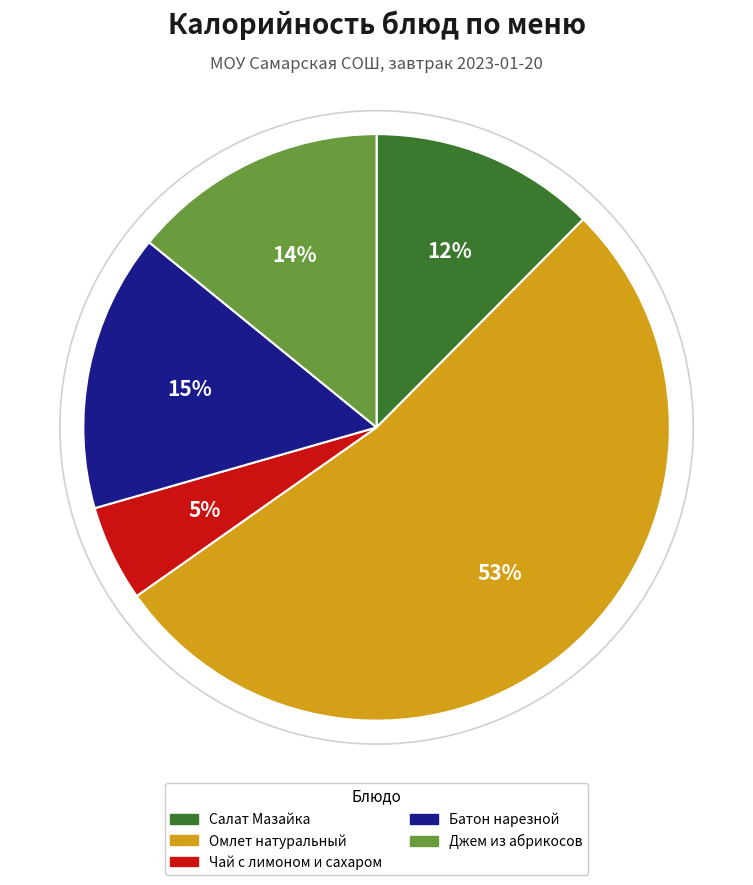

What is the largest slice in the pie chart?

Омлет натуральный